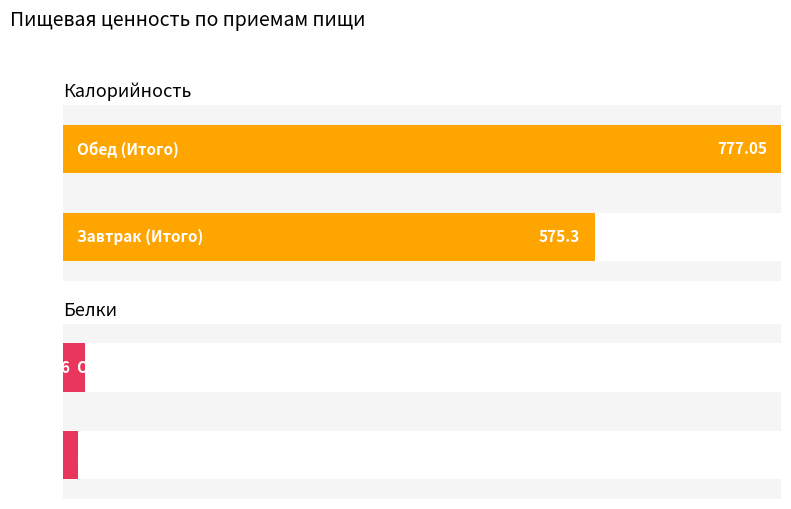

How many bars are there in each group?

2